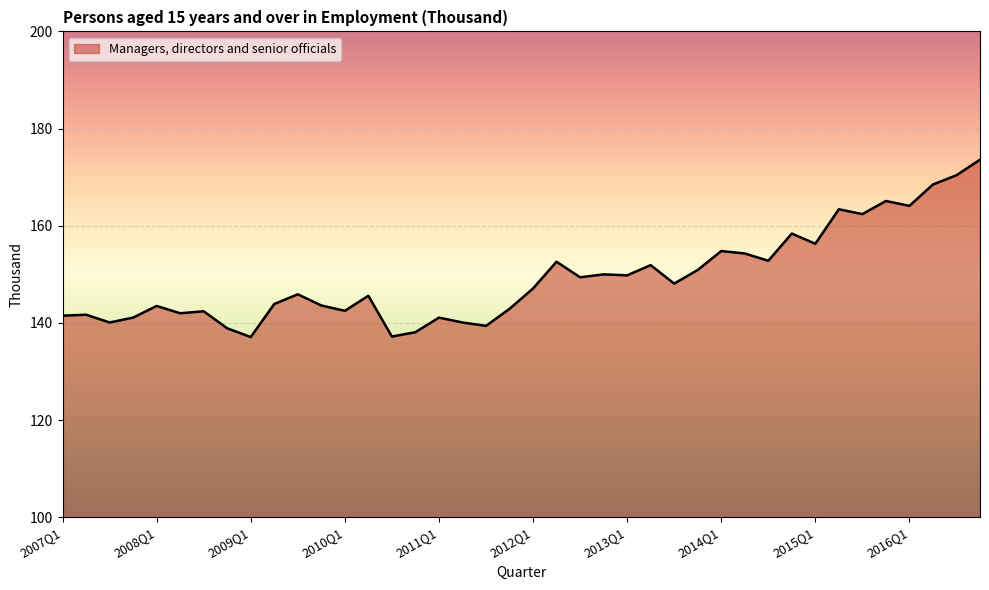

What is the difference between the maximum and minimum values?

36.5